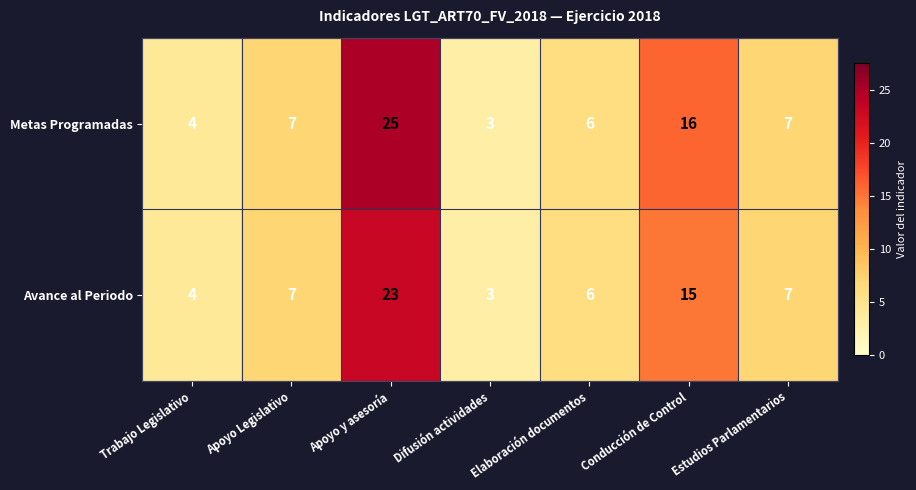

Is it true that Metas Programadas equals 9 at Estudios Parlamentarios?

False